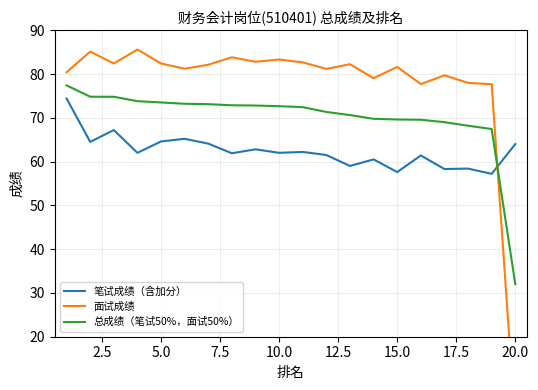

Which category has the lowest value in the 总成绩（笔试50%，面试50%） series?

20.0